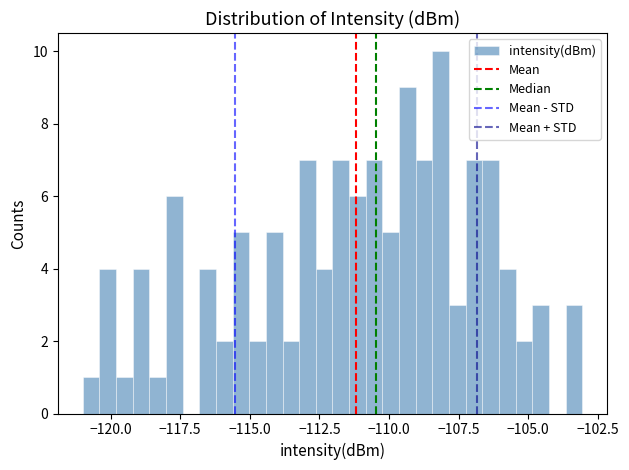

Read against the x-axis, roughly where is the centre of the tallest bar?

-108.0